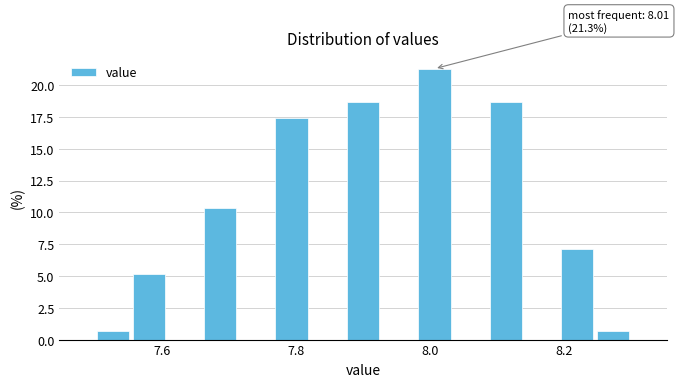

Read against the x-axis, roughly where is the centre of the tallest bar?

8.00